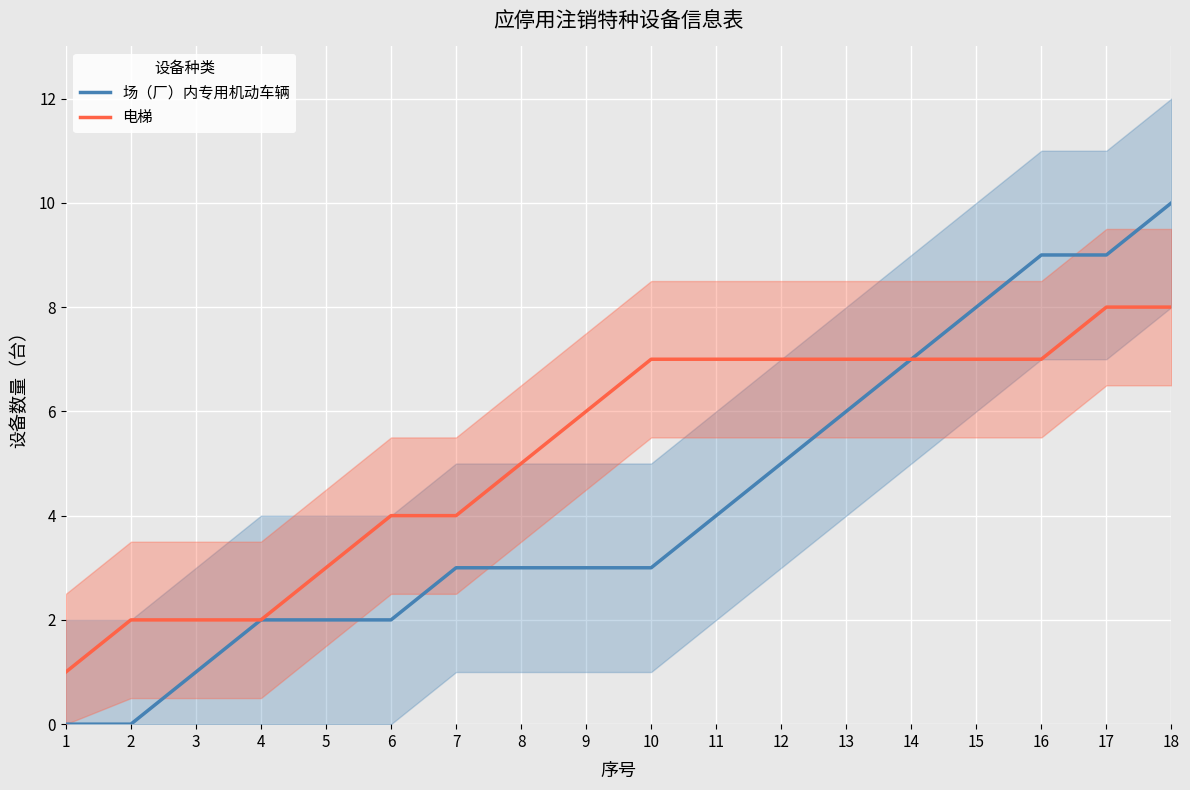

What is the approximate value of 场（厂）内专用机动车辆 at 11?

4